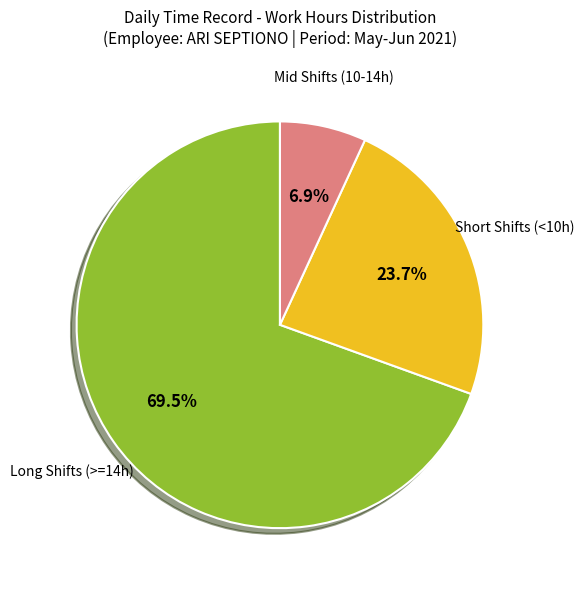

Does any single category account for the majority?

Yes